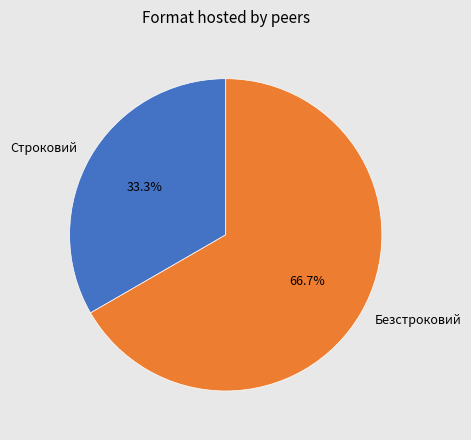

What is the ratio of the value at Безстроковий to the value at Строковий?

2.0